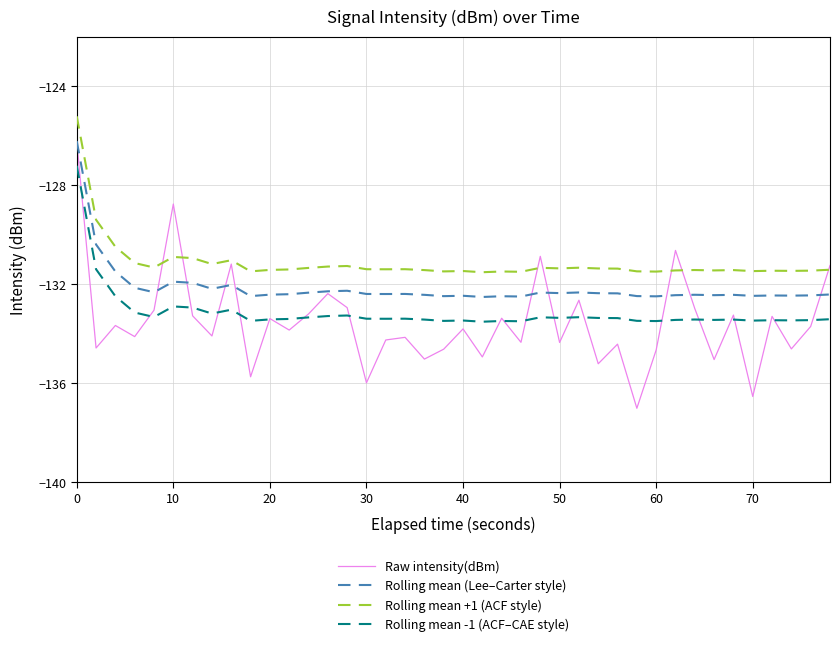

What is the difference between the maximum and second lowest values in the Rolling mean +1 (ACF style) series?

6.3